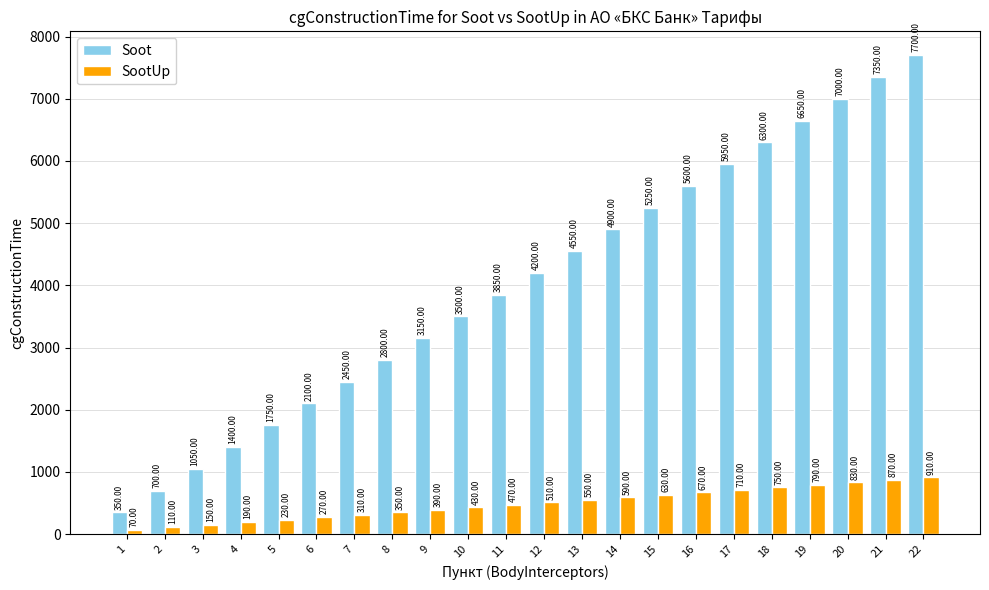

Reading left to right, extract all data points from this chart.

Soot: 1=350	2=700	3=1050	4=1400	5=1750	6=2100	7=2450	8=2800	9=3150	10=3500	11=3850	12=4200	13=4550	14=4900	15=5250	16=5600	17=5950	18=6300	19=6650	20=7000	21=7350	22=7700
SootUp: 1=70	2=110	3=150	4=190	5=230	6=270	7=310	8=350	9=390	10=430	11=470	12=510	13=550	14=590	15=630	16=670	17=710	18=750	19=790	20=830	21=870	22=910